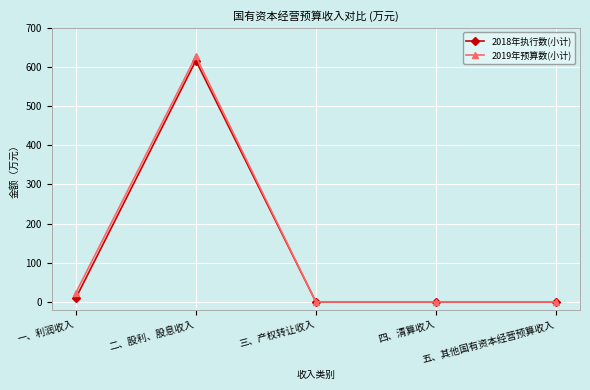

The 2018年执行数(小计) series shows -380.1 at 四、清算收入. True or false?

False